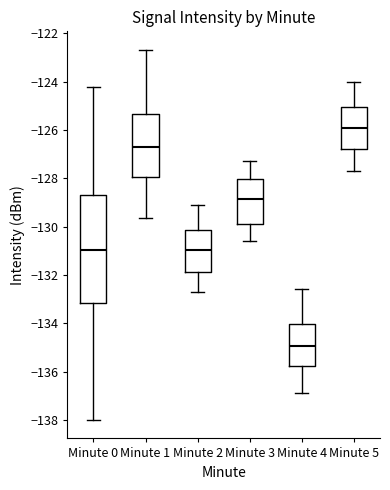

Reading left to right, transcribe this box plot: for each box, give where its median line is, the range the box spans, and where its two whiskers end, as read against the y-axis. The values are not printed on the chart, so give them approximately, as read against the axis.

Minute 0: median -131.0, box -133.2 to -128.8, whiskers -138.0 to -124.2
Minute 1: median -126.6, box -128.0 to -125.4, whiskers -129.6 to -122.6
Minute 2: median -131.0, box -131.8 to -130.2, whiskers -132.6 to -129.0
Minute 3: median -128.8, box -129.8 to -128.0, whiskers -130.6 to -127.2
Minute 4: median -135.0, box -135.8 to -134.0, whiskers -136.8 to -132.6
Minute 5: median -125.8, box -126.8 to -125.0, whiskers -127.6 to -124.0